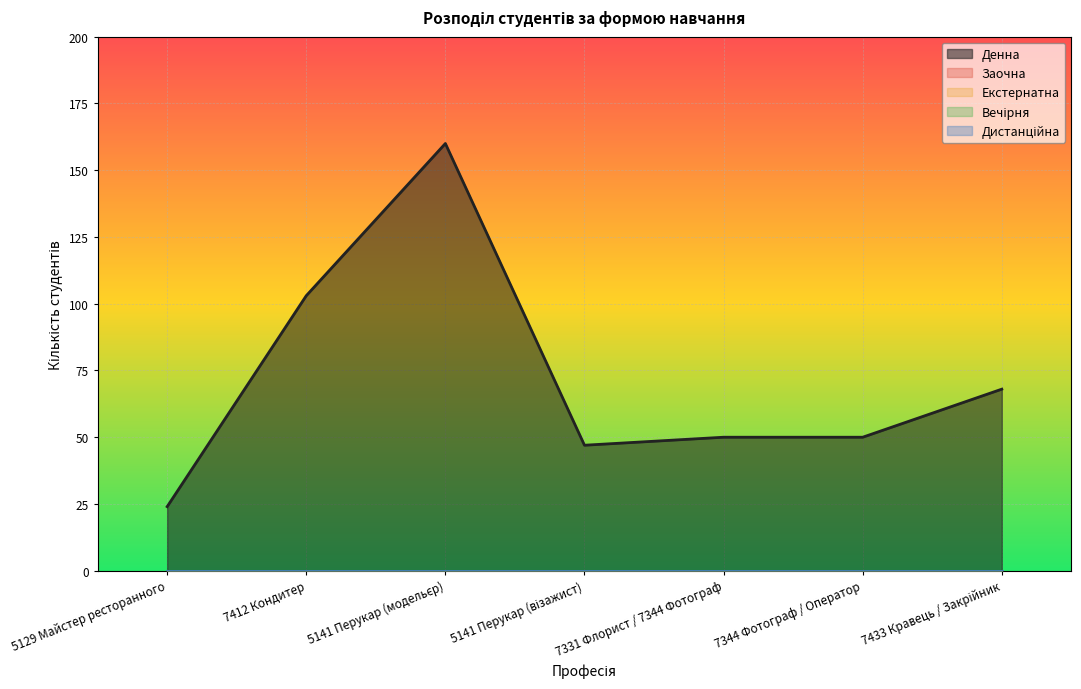

Which category has the highest value in the Денна series?

5141 Перукар (модельєр)